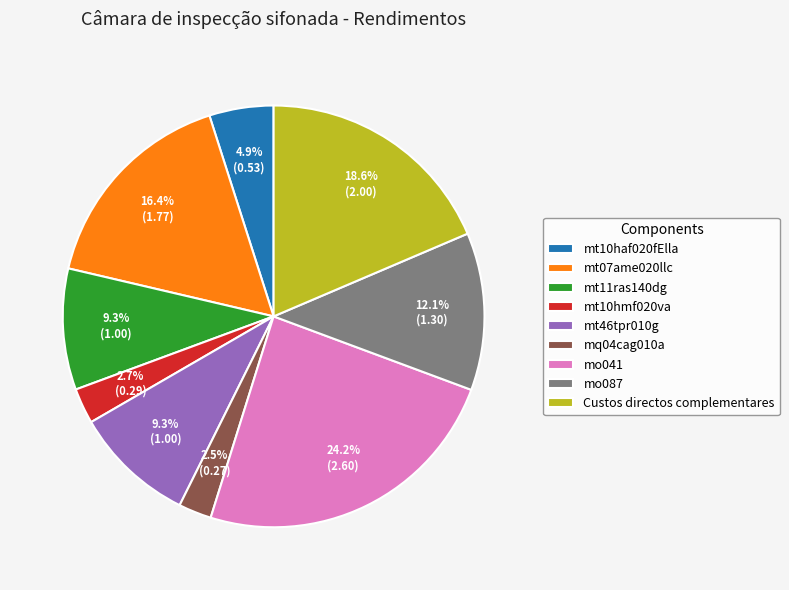

Count the number of slices in the pie.

9